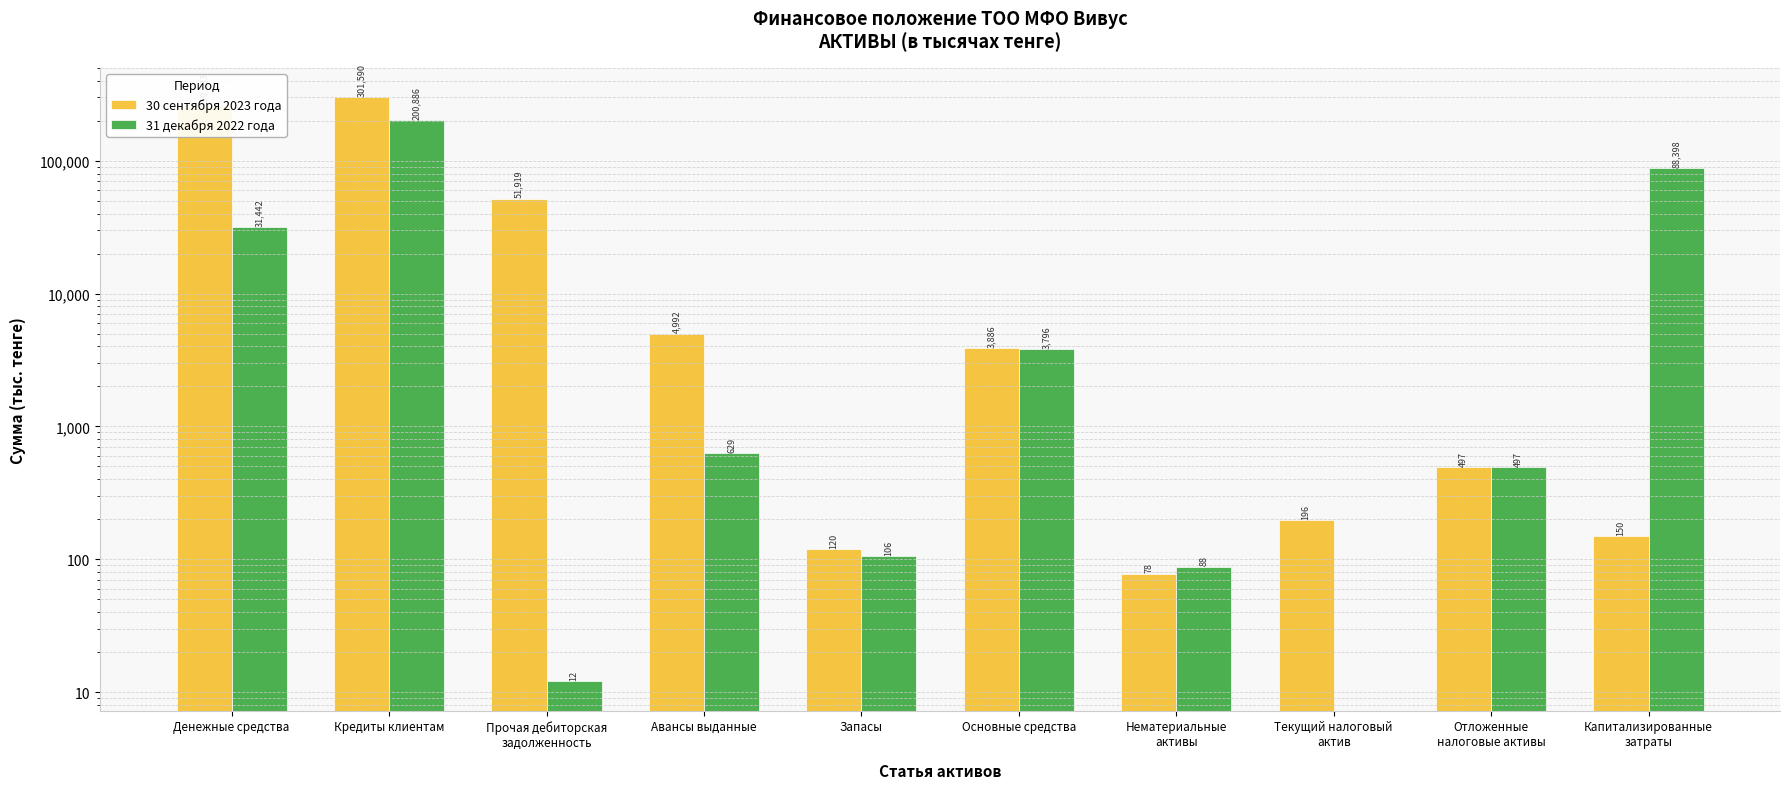

Reading left to right, transcribe all the data shown in this chart.

30 сентября 2023 года: 259733	301590	51919	4992	120	3886	78	196	497	150
31 декабря 2022 года: 31442	200886	12	629	106	3796	88	0	497	88398